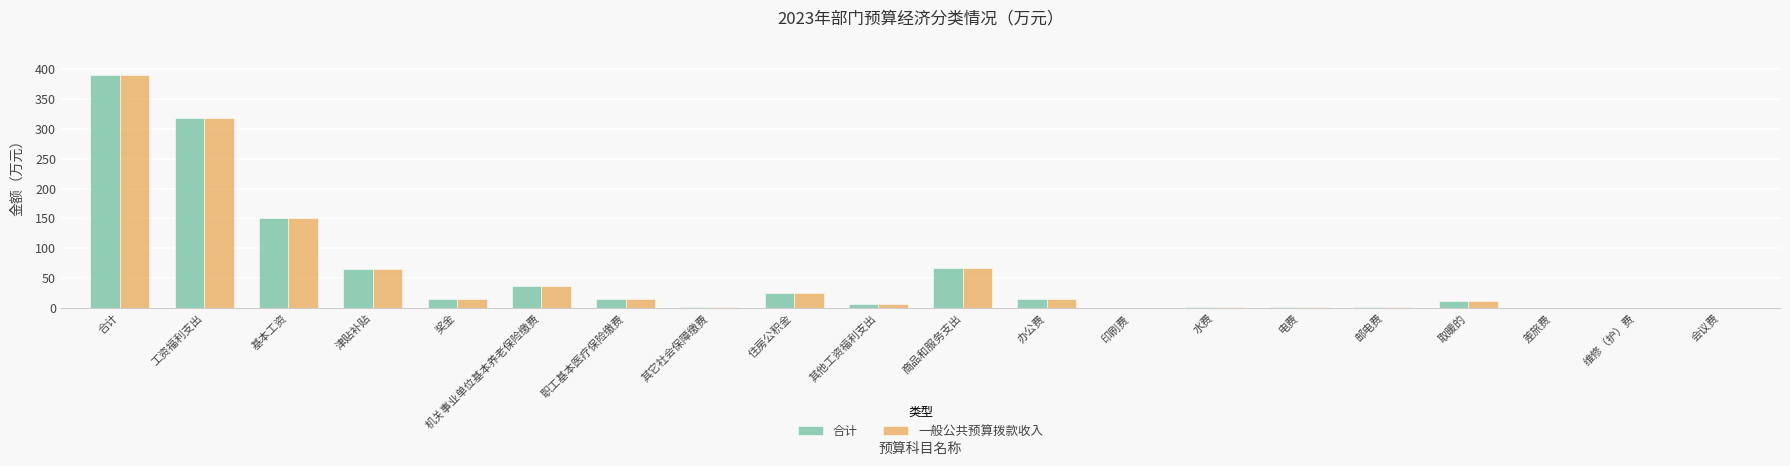

At which category is the sum across all series the highest?

合计